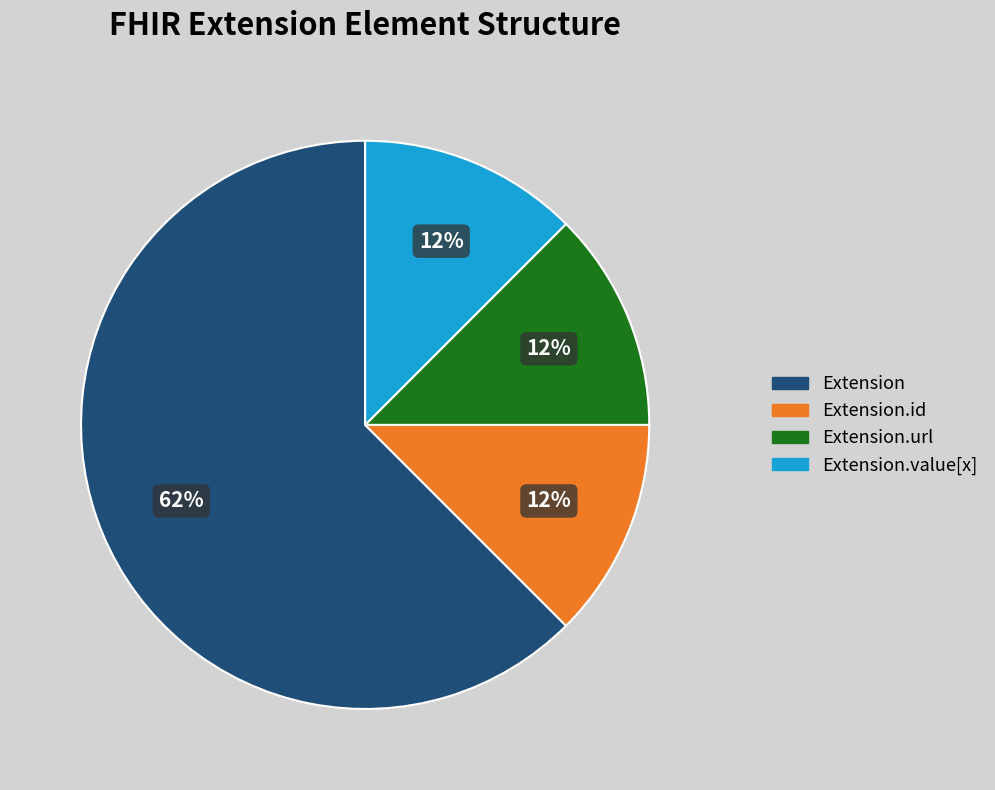

Count the number of slices in the pie.

4